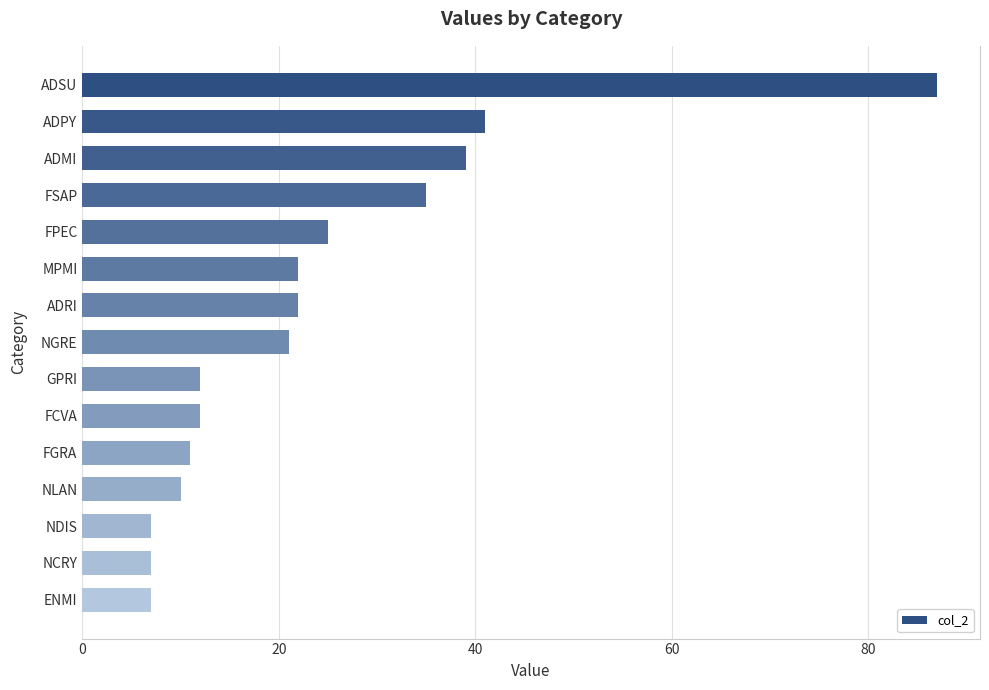

Where is the data nearest to the value 47?

ADPY